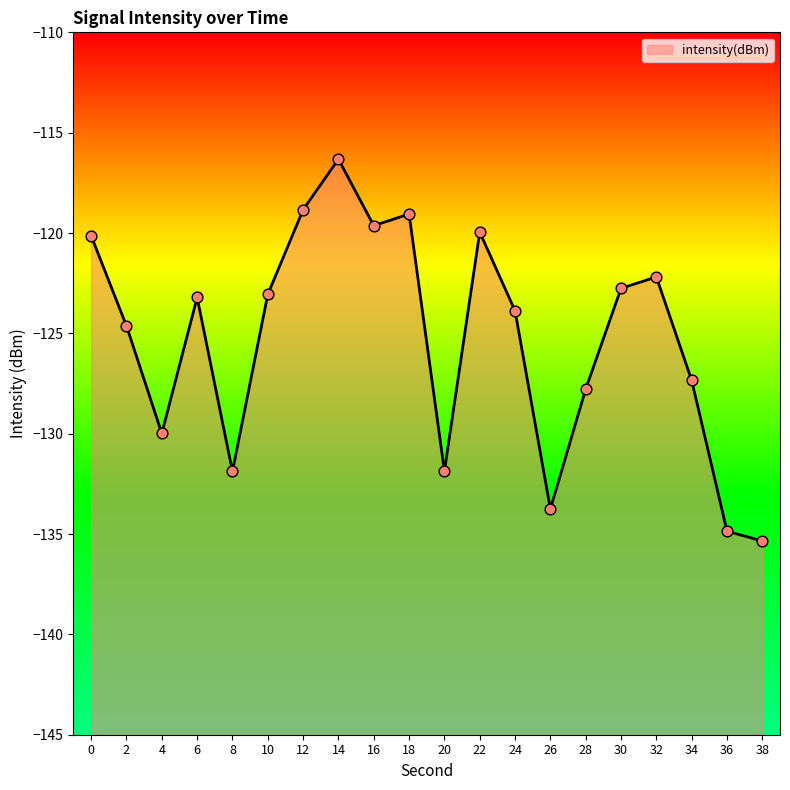

What is the change in value from 8 to 36?

-3.0